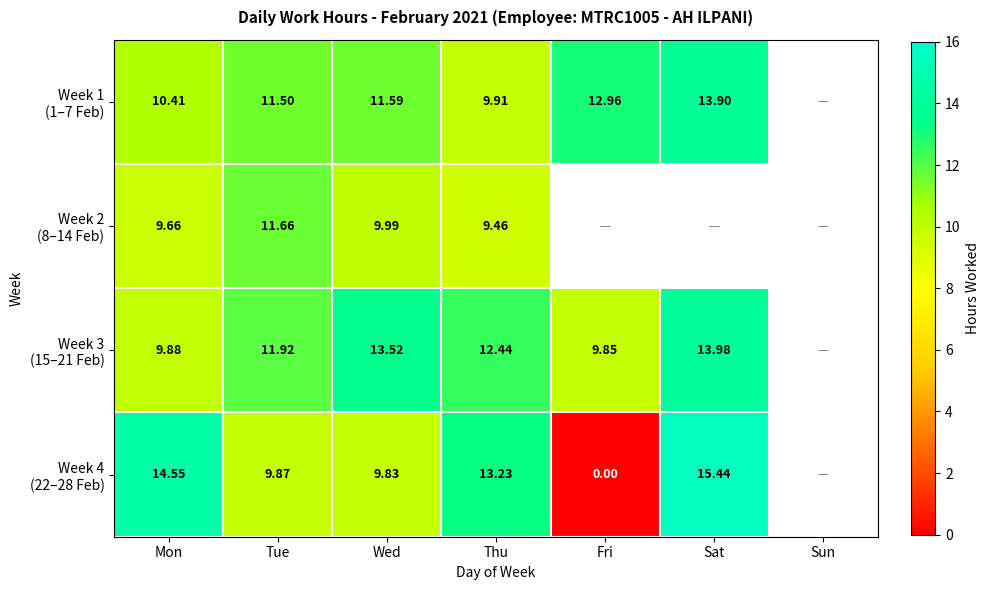

Which category has the lowest value across all series?

Fri